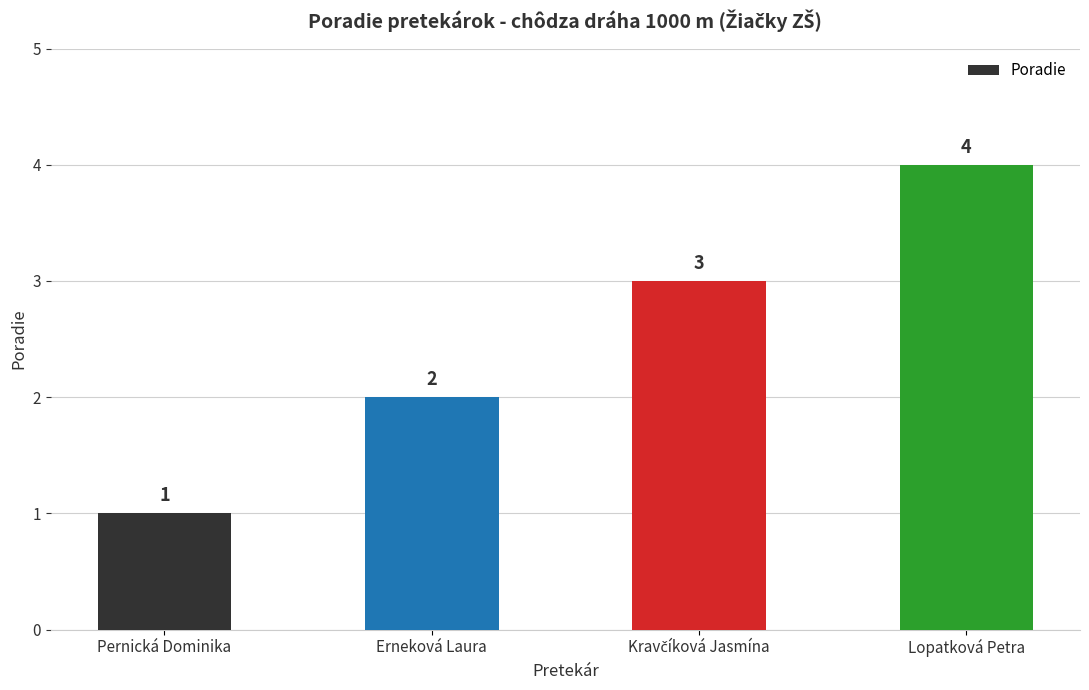

Which category has the highest value across all series?

Lopatková Petra